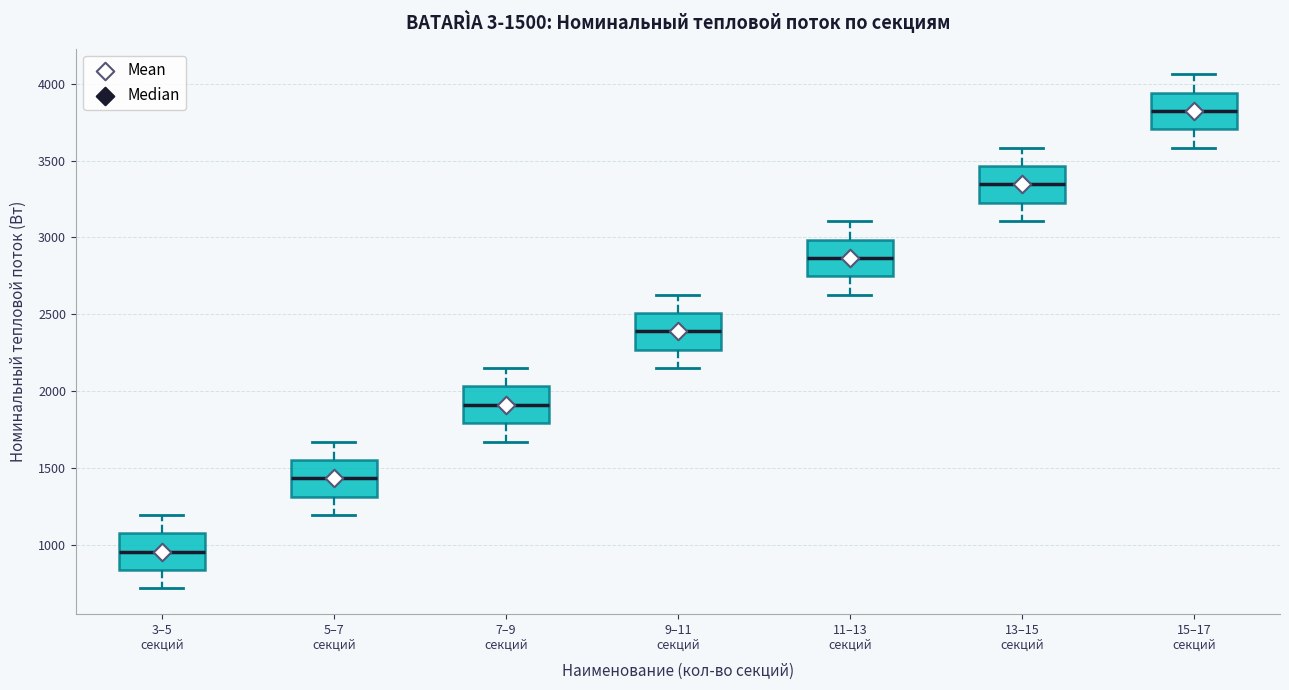

Which box has the lowest median line?

3–5 секций